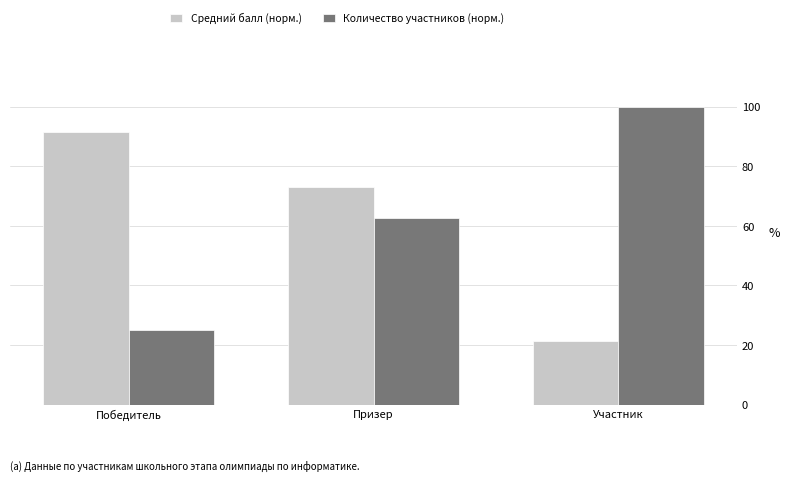

What is the total value across all series at Участник?

121.3